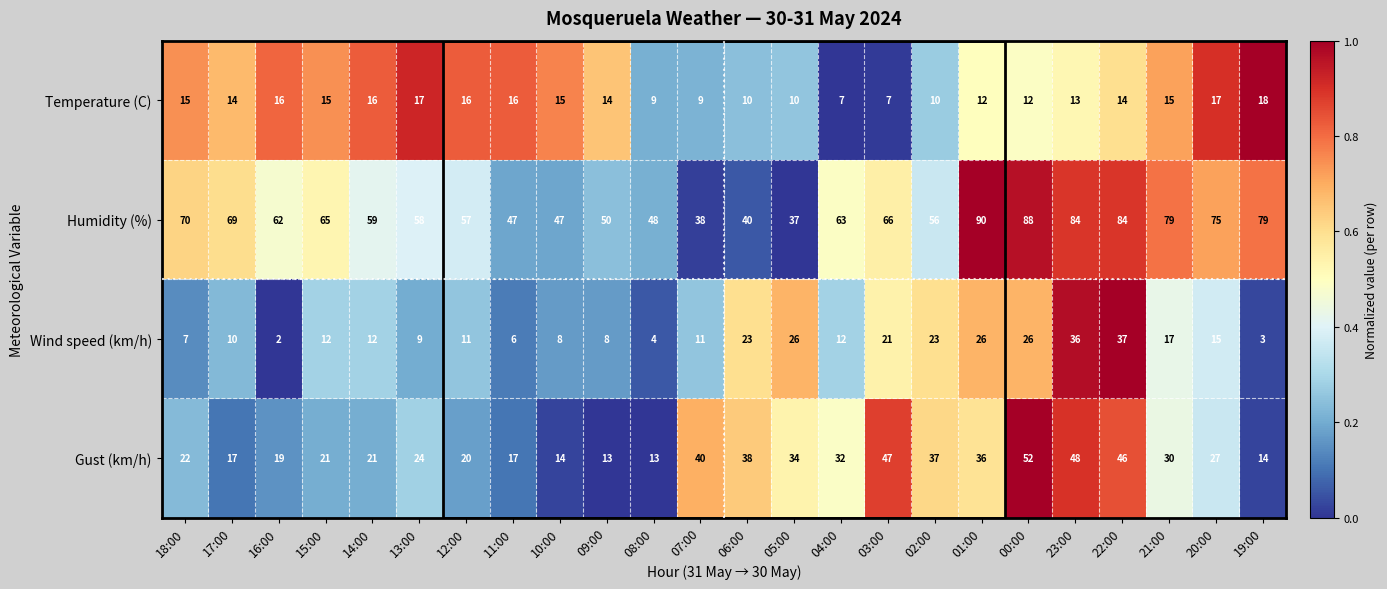

How many values in the Gust (km/h) series are below 27?

12